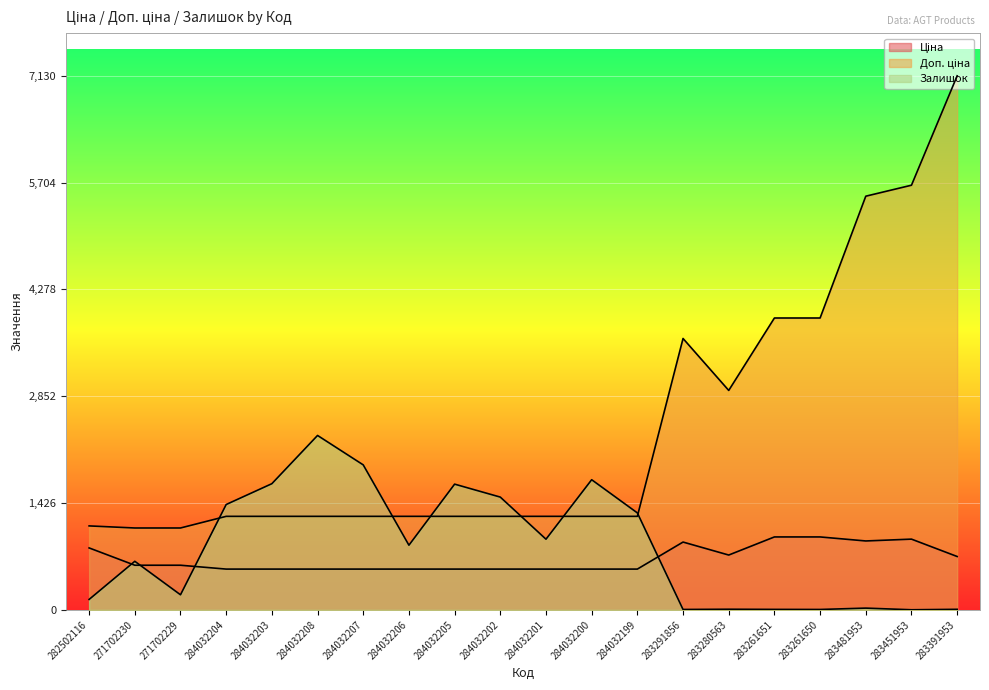

In Ціна, how many points are higher than both neighbors (excluding endpoints)?

2